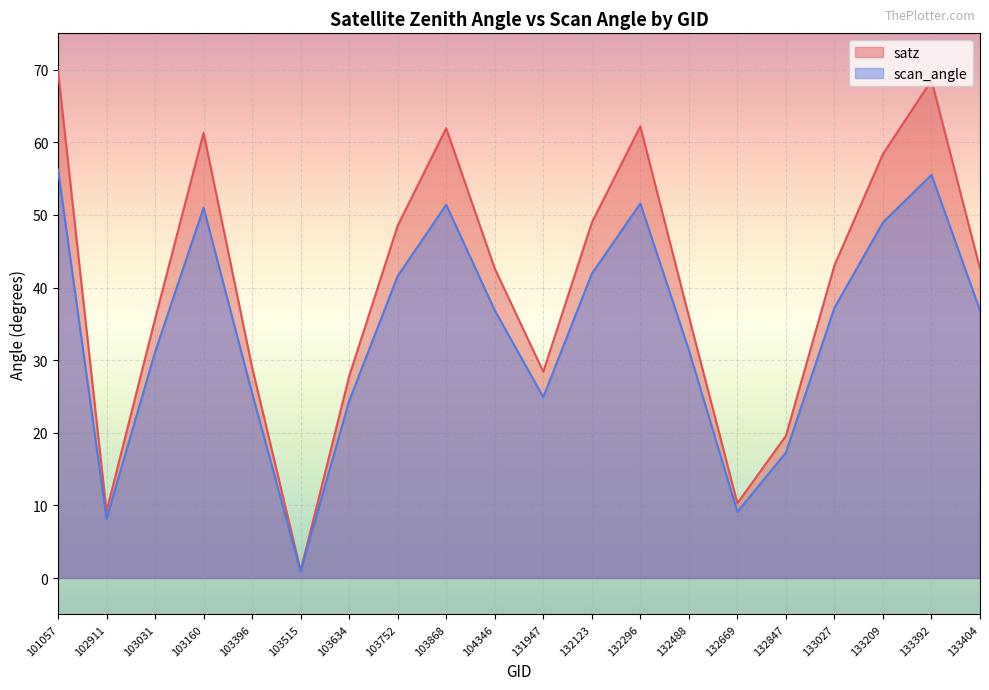

List the series in order of their peak value, highest first.

satz, scan_angle